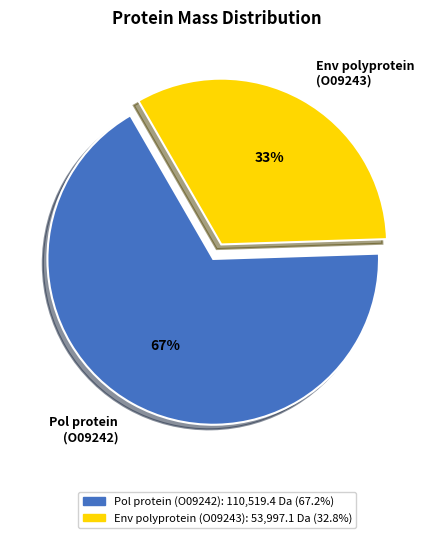

Which category has the biggest portion of the pie?

Pol protein (O09242)